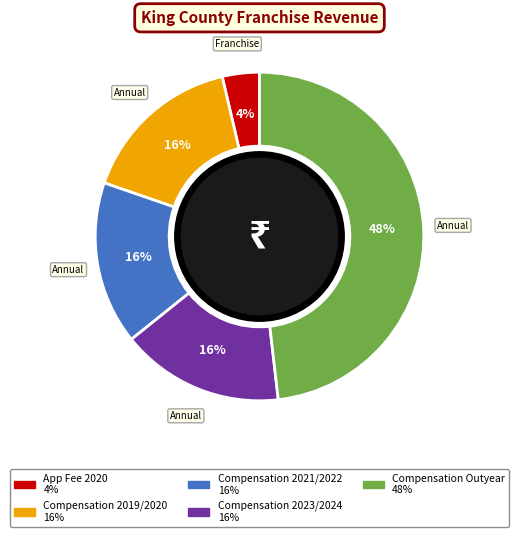

Is there any slice that represents more than half of the pie?

No